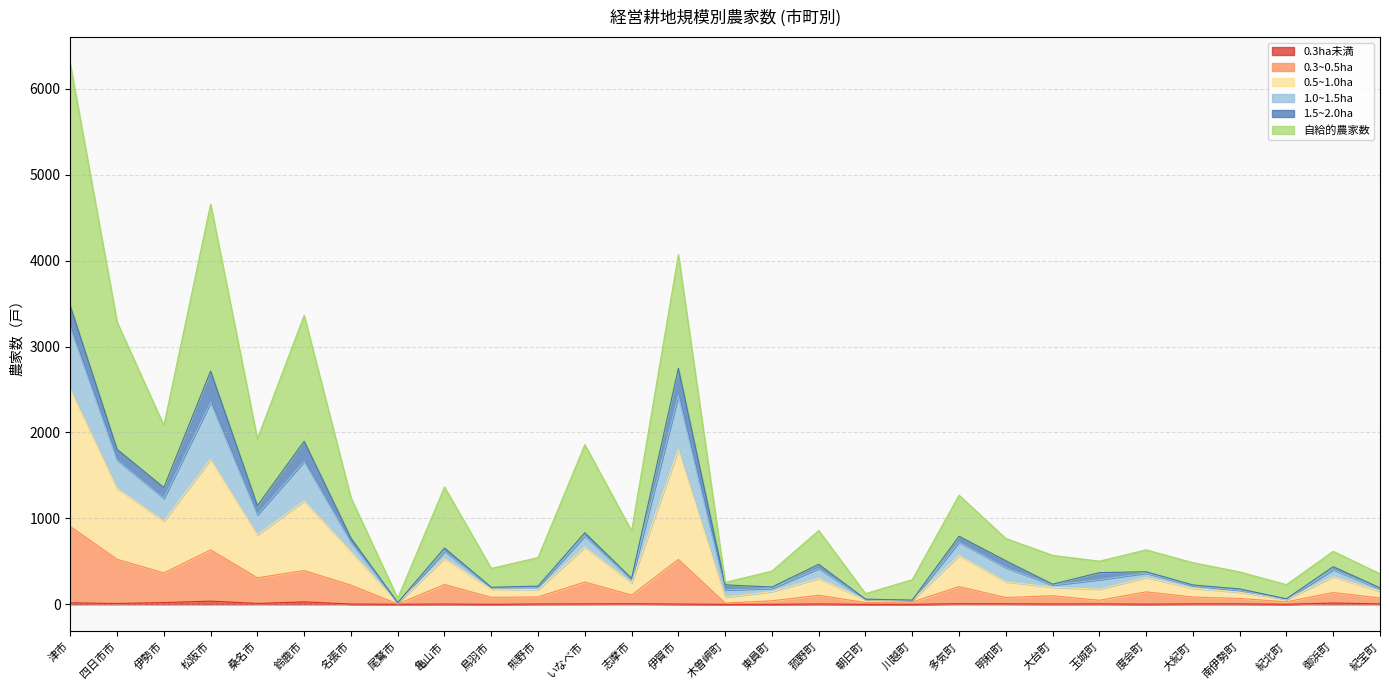

At which category does 1.0~1.5ha reach its first local valley?

伊勢市